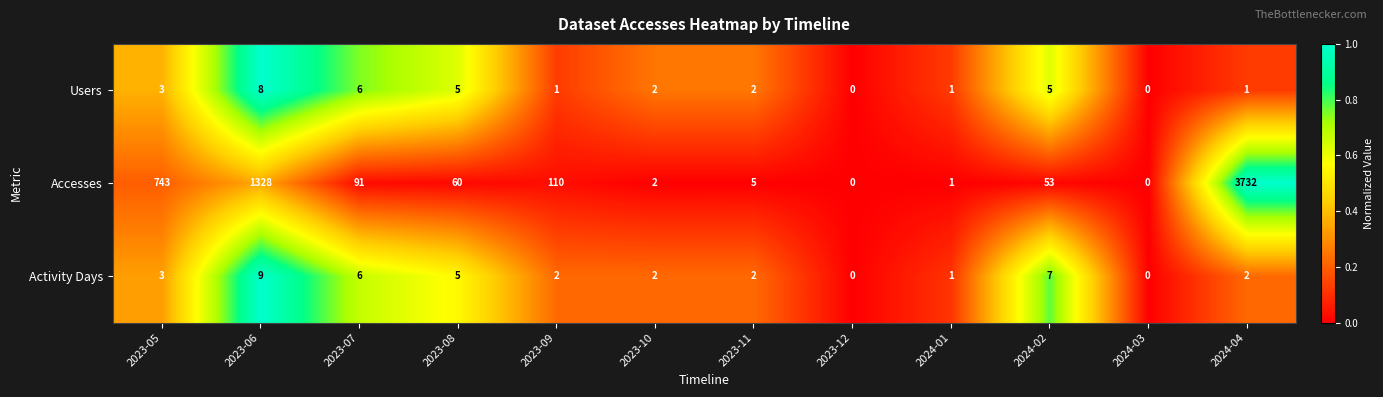

How many Users values are between 1 and 5?

8